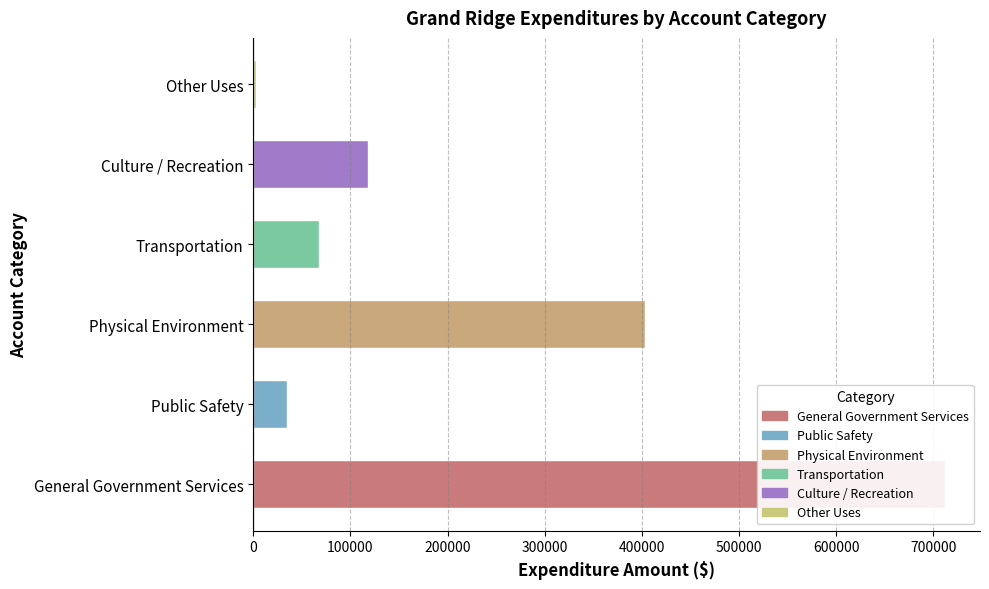

What is the greatest value displayed?

712267